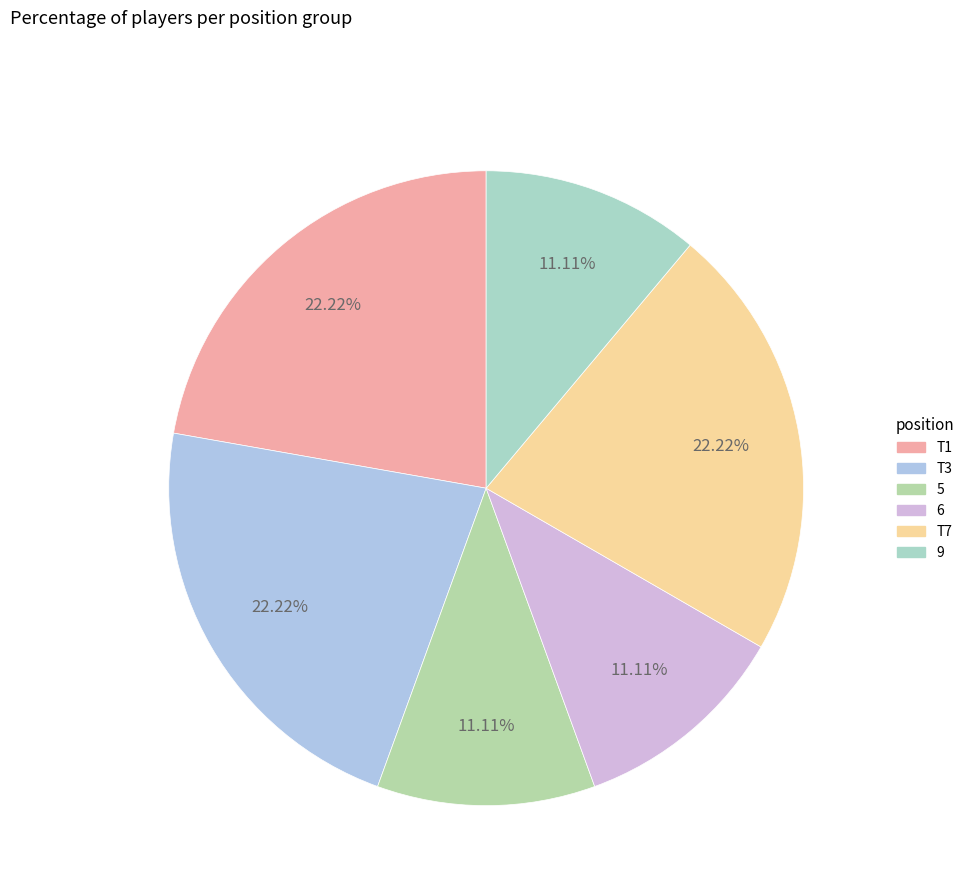

Is there a majority slice in this chart?

No